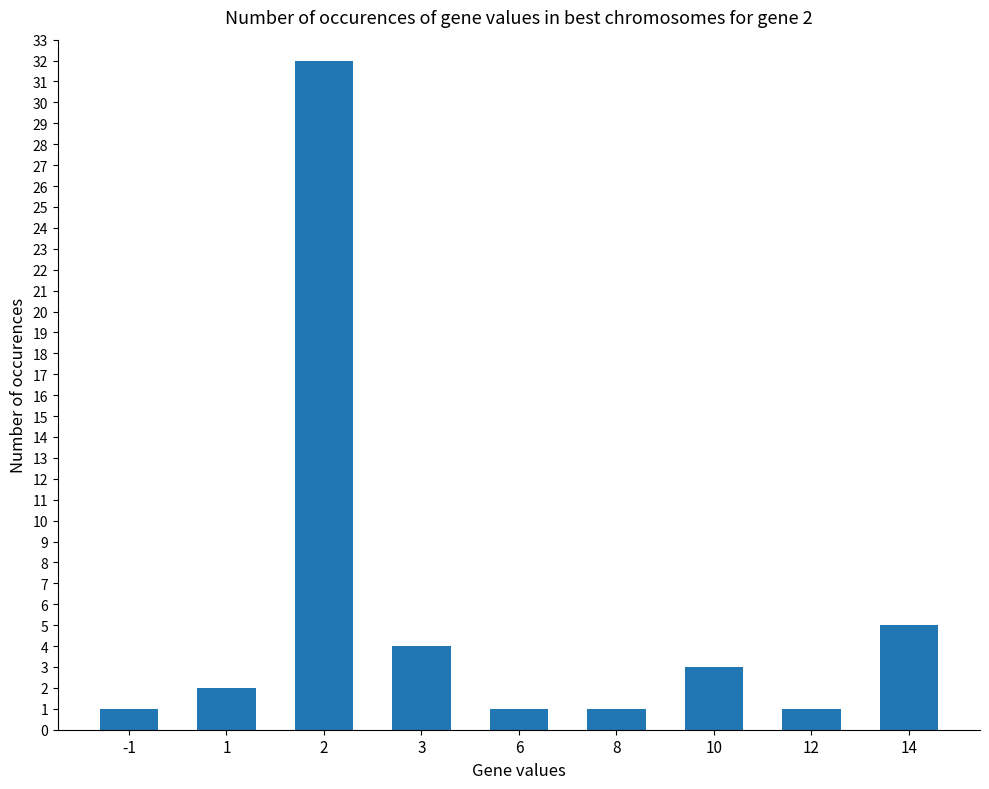

Reading left to right, extract all data points from this chart.

-1=1	1=2	2=32	3=4	6=1	8=1	10=3	12=1	14=5